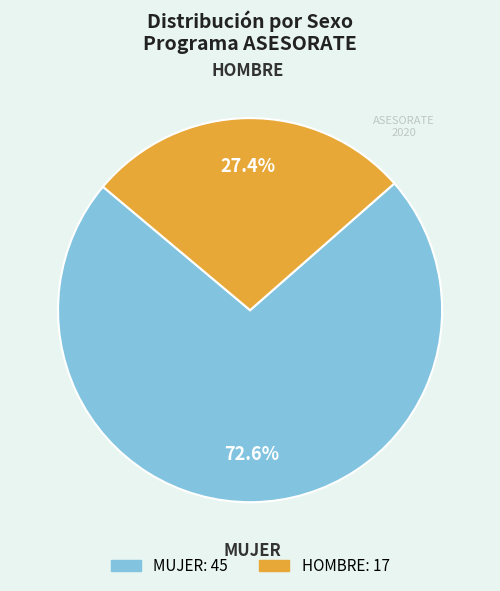

Approximately how many times larger is the value at MUJER compared to HOMBRE?

2.6